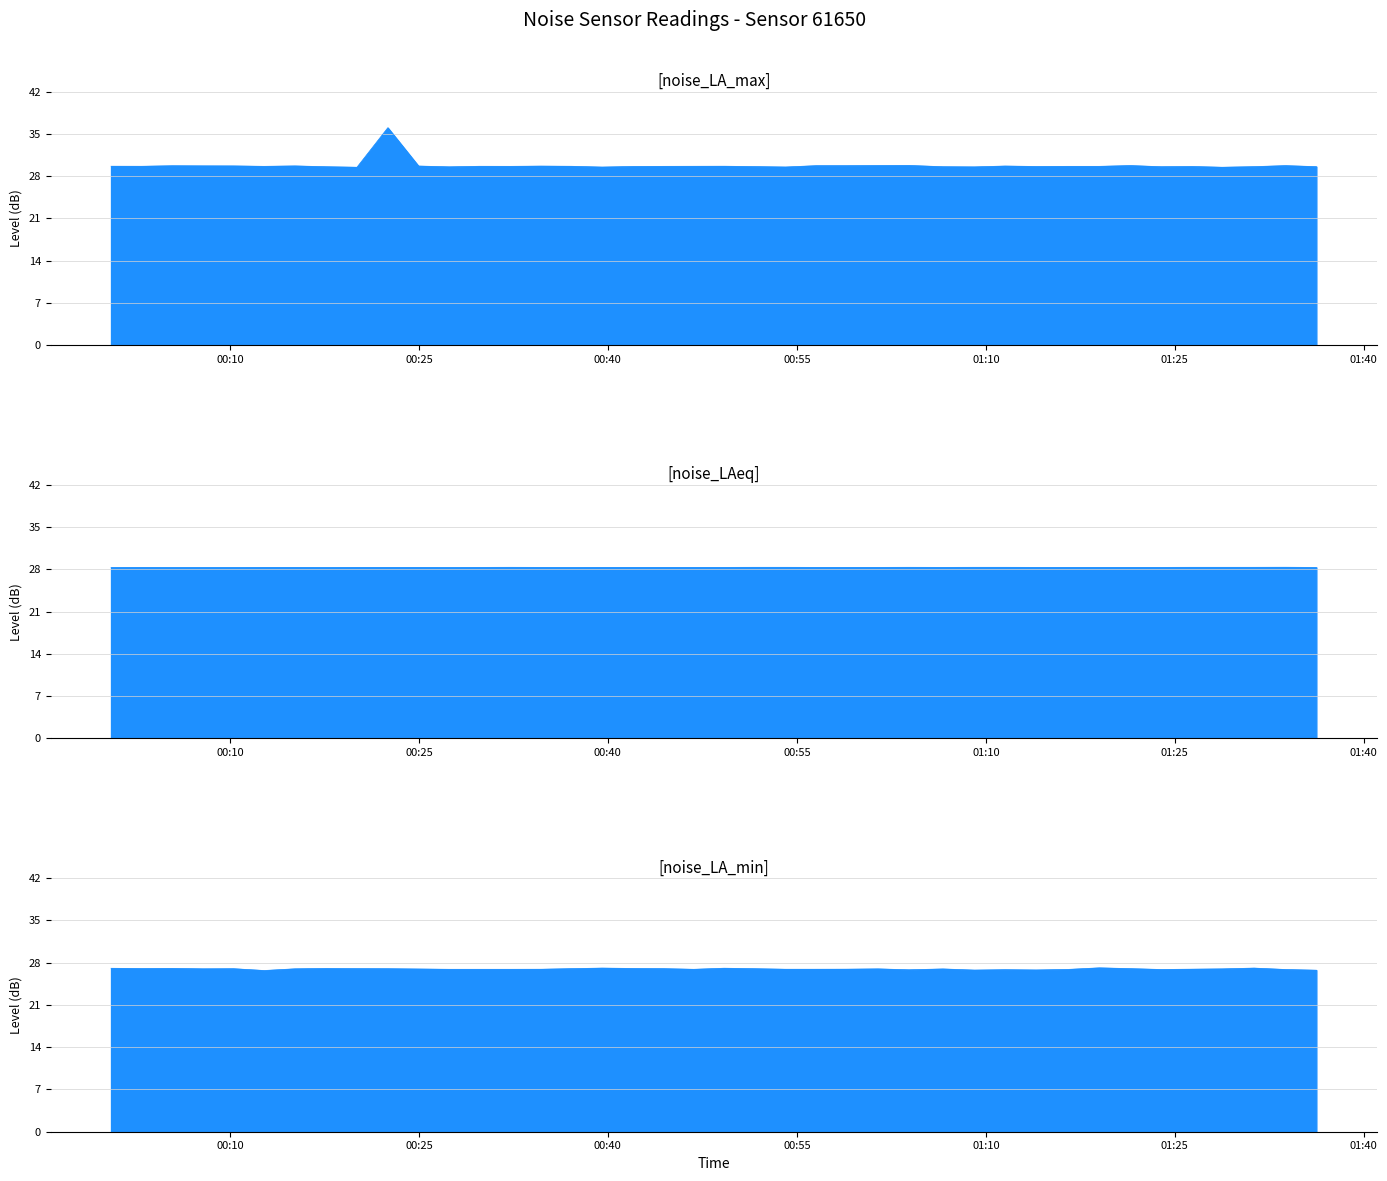

At how many categories does at least one series exceed 27?

40